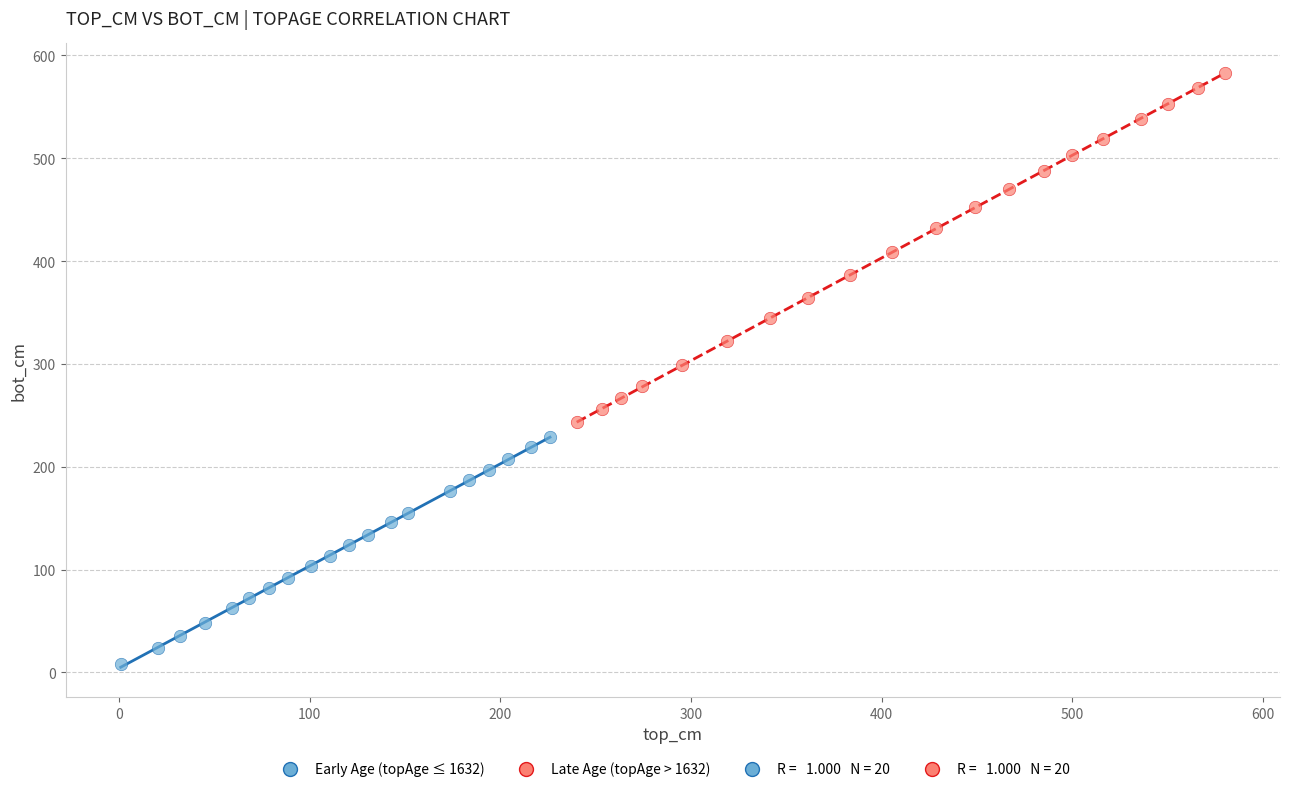

Which series contains the highest Y value?

Late Age (topAge > 1632)